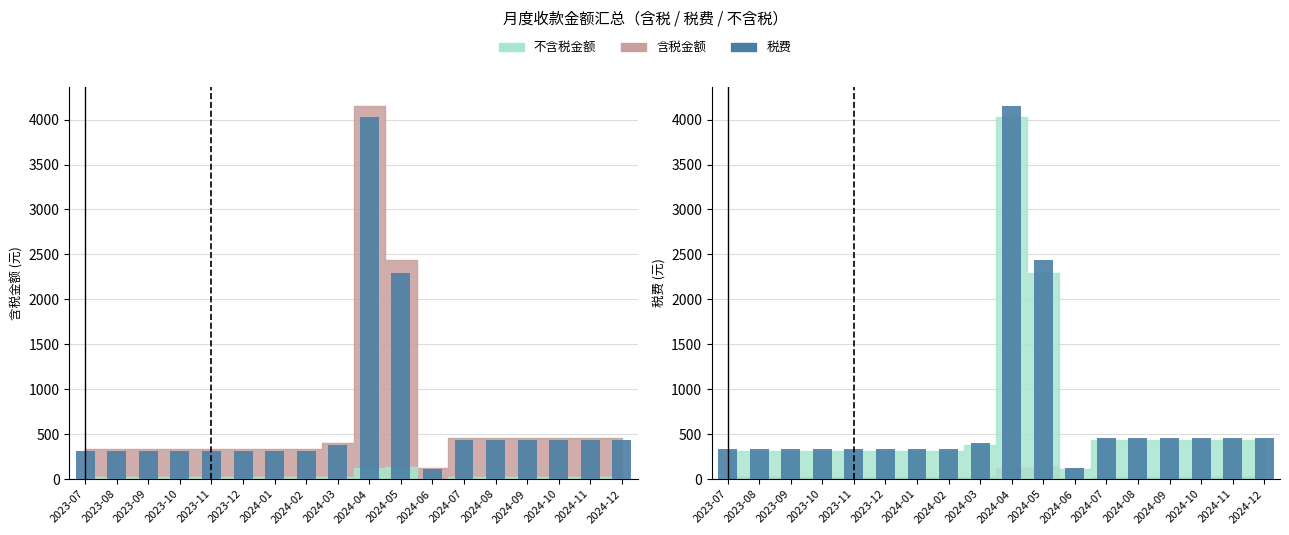

Rank the categories by value from lowest to highest.

2024-06, 2023-07, 2023-08, 2023-09, 2023-10, 2023-11, 2023-12, 2024-01, 2024-02, 2024-03, 2024-07, 2024-08, 2024-09, 2024-10, 2024-11, 2024-12, 2024-05, 2024-04